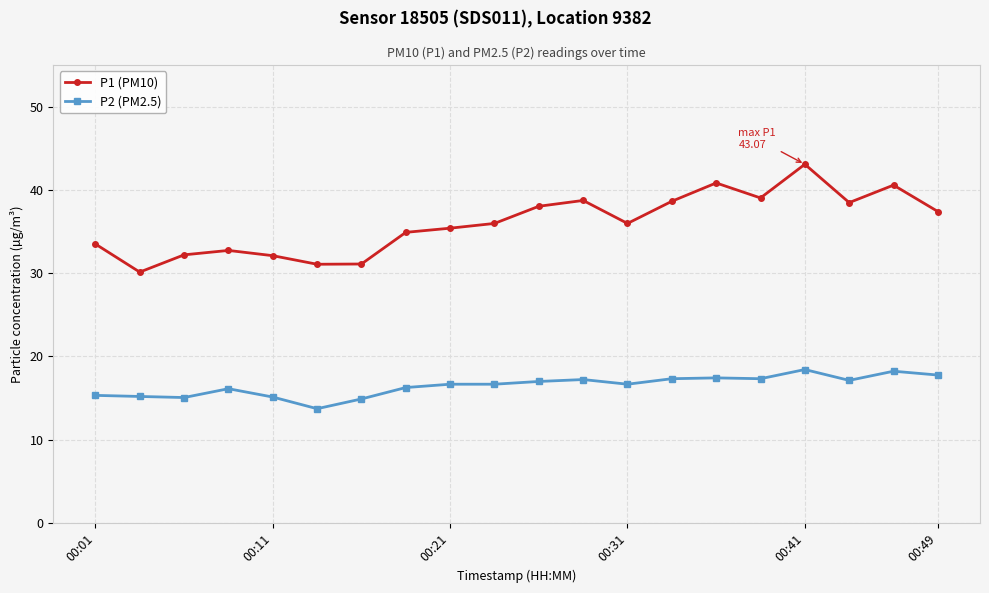

How many series are shown in this chart?

2